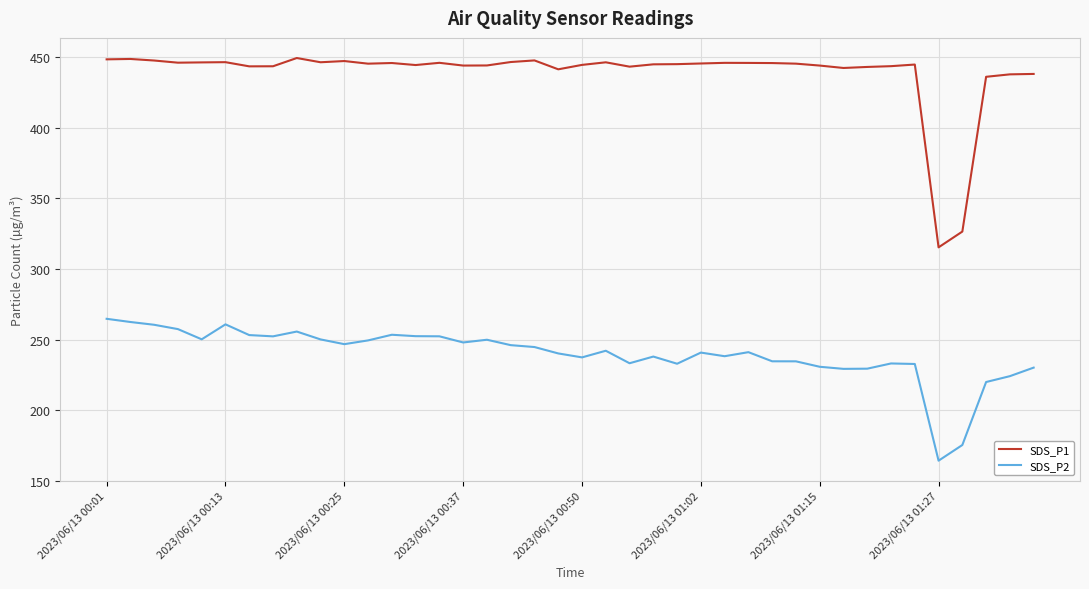

What is the smallest value displayed?

164.2